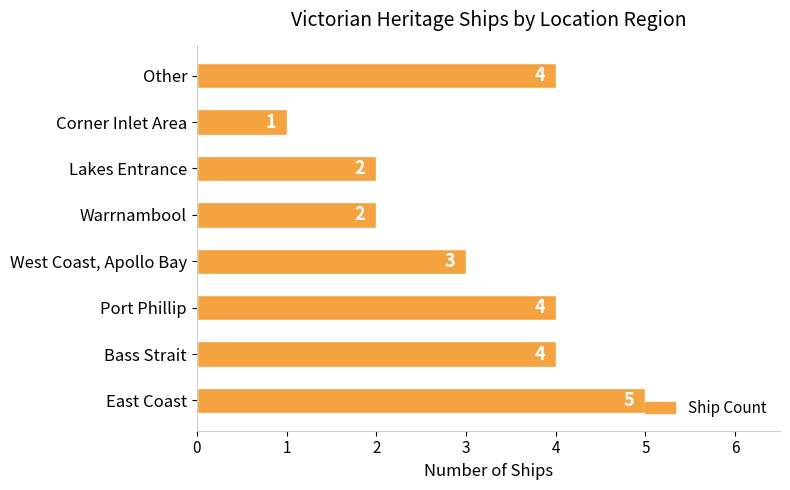

Count the number of data series in this chart.

1